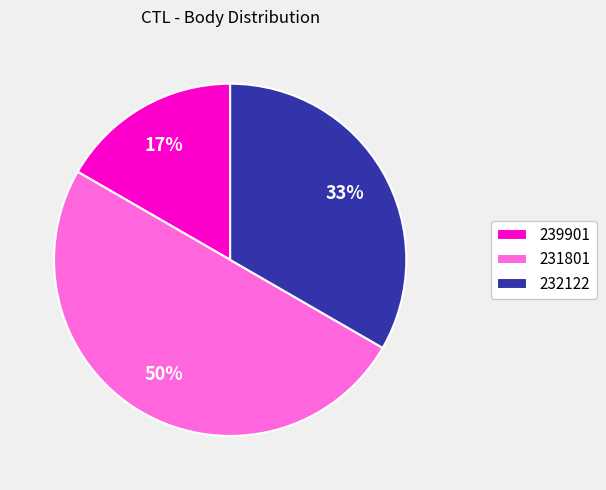

Combined, do 231801 and 239901 account for over 50%?

Yes